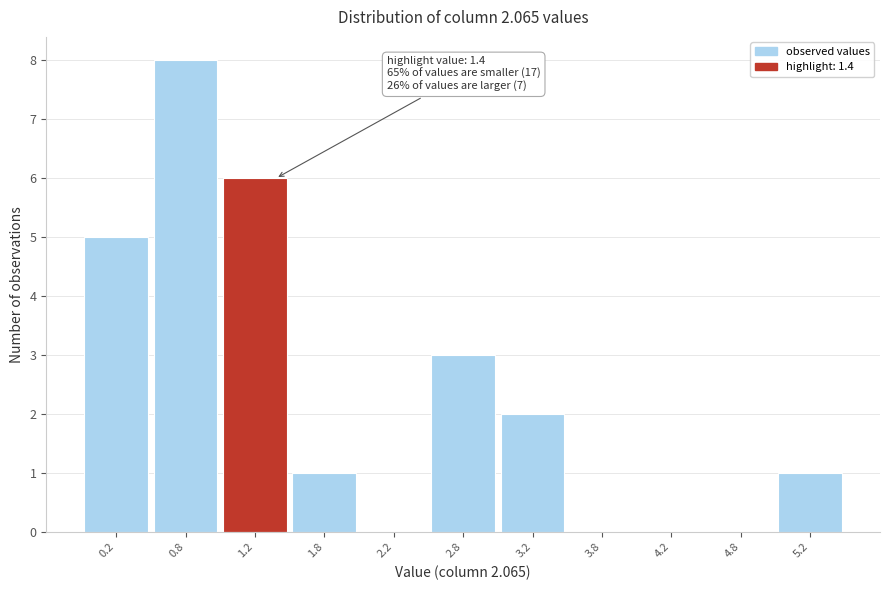

Over which range of the x-axis is the bar tallest?

0.5 to 1.0